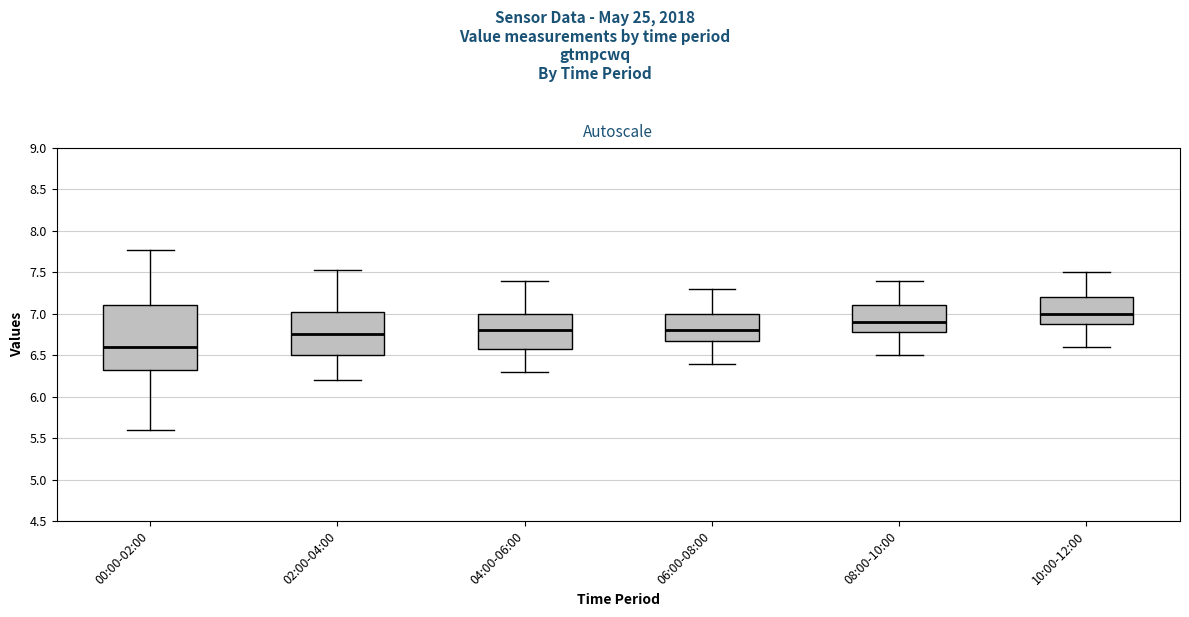

Which box is the tallest, from its lower edge to its upper edge?

00:00-02:00